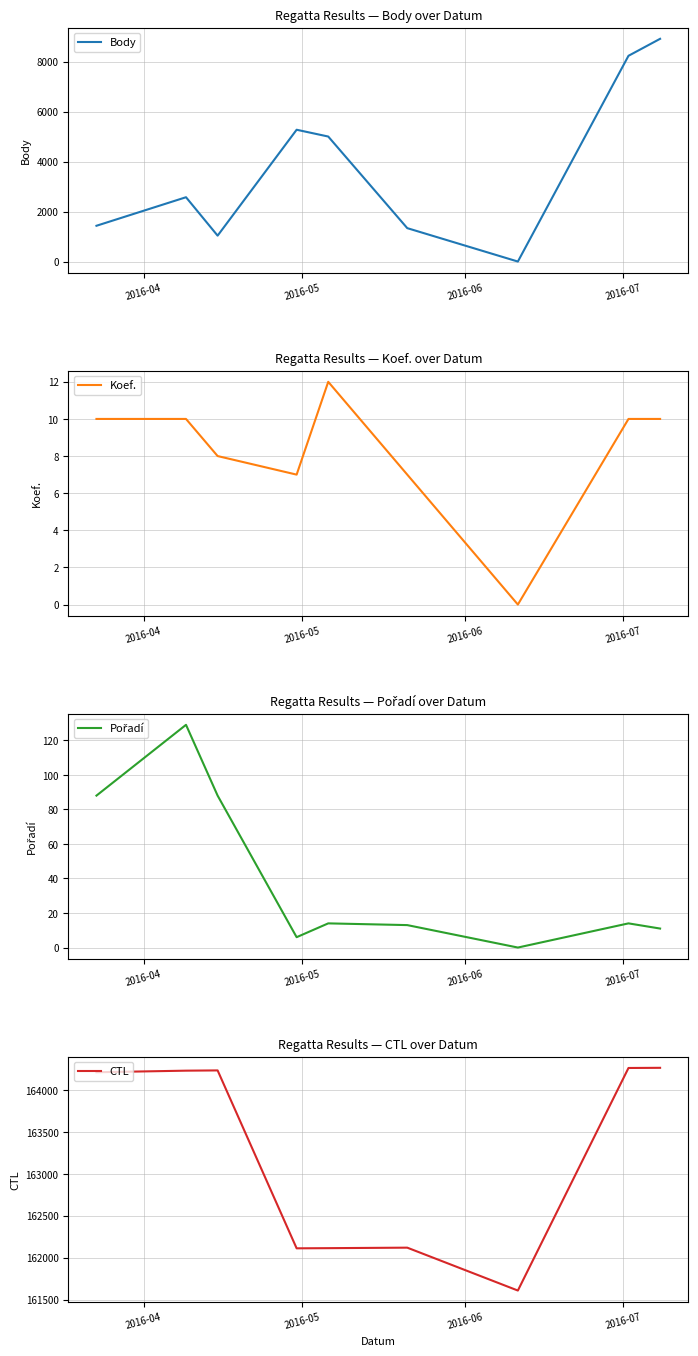

Does the chart have visible grid lines?

Yes